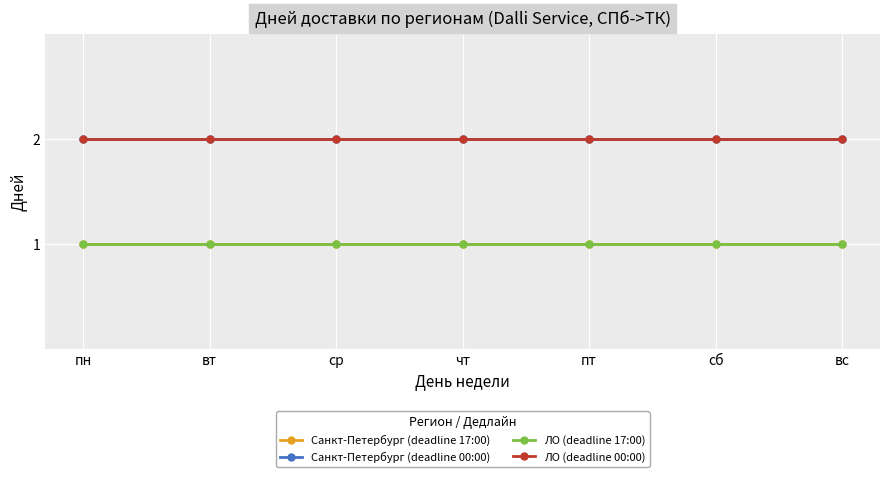

Is this an area chart (filled region under the line)?

No